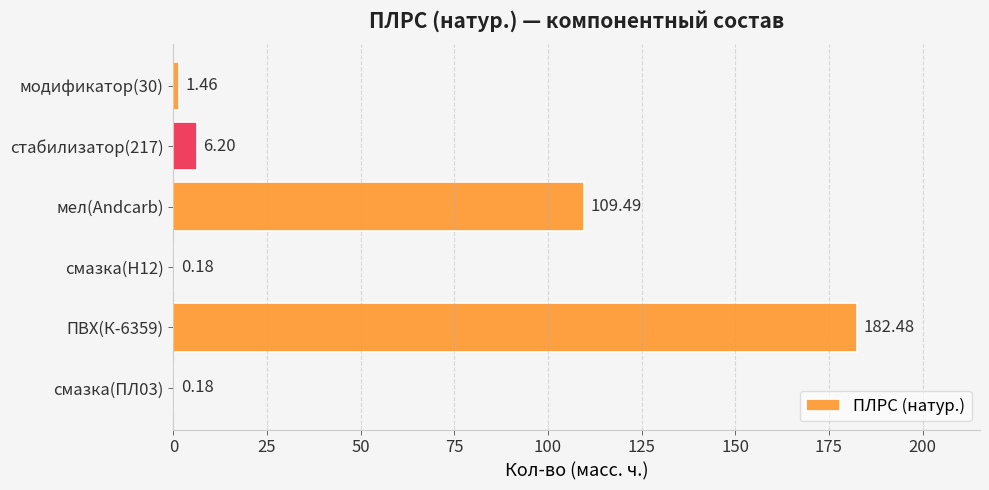

At which label is the value closest to 91?

мел(Andcarb)